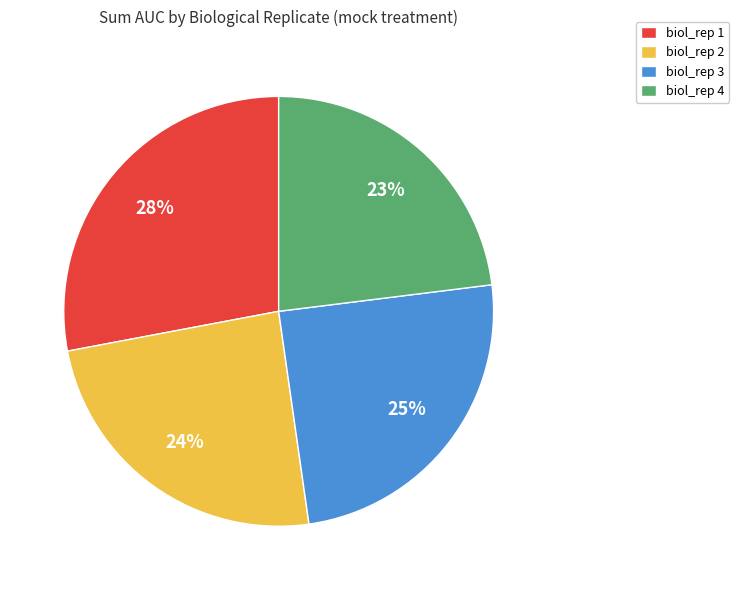

What percentage is the biol_rep 2 slice, to the nearest percent?

24%